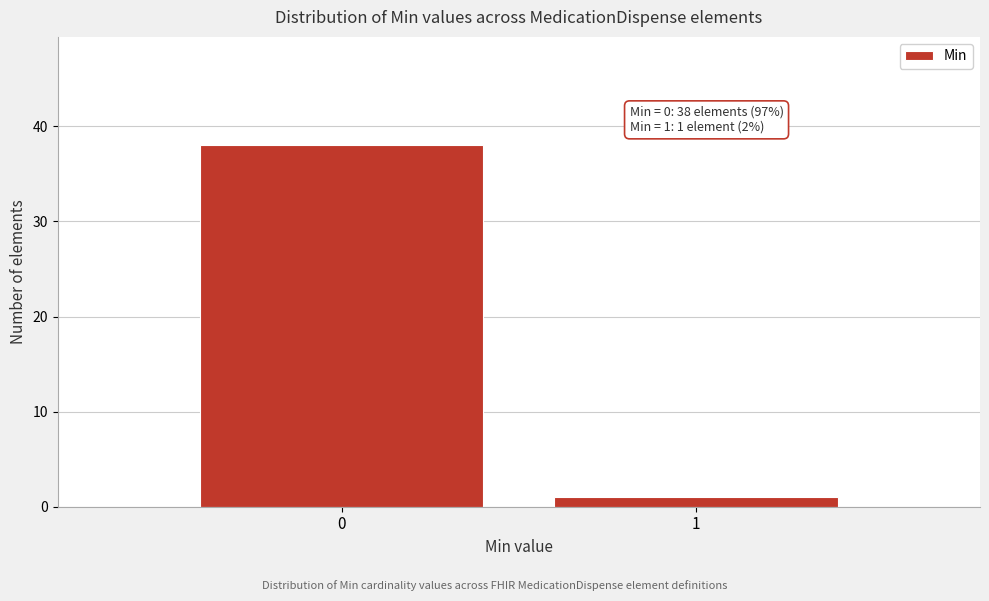

Reading right to left, transcribe all the data shown in this chart.

1	38